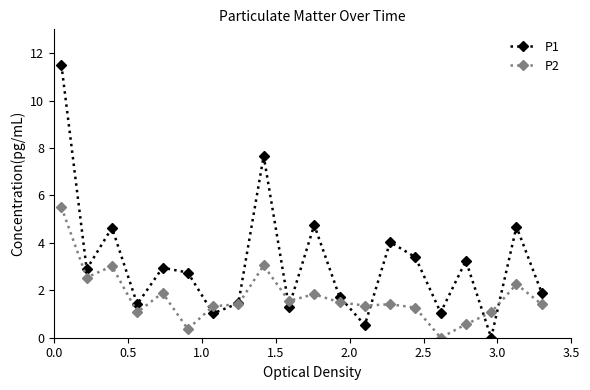

What is the value of the P2 point at the 17th from the left?

0.6